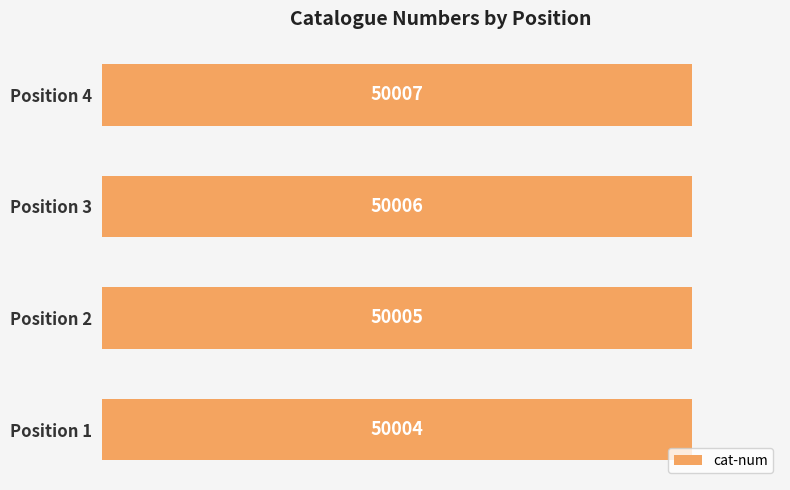

The chart shows a value of 26704 at Position 1. True or false?

False